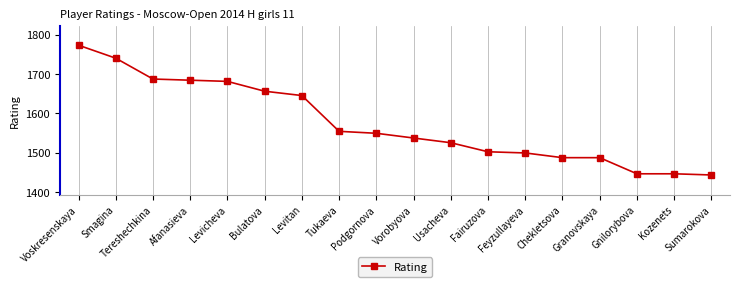

Reading left to right, what are all the values shown in this chart?

Voskresenskaya=1773	Smagina=1740	Tereshechkina=1687	Afanasieva=1684	Levicheva=1681	Bulatova=1656	Levitan=1645	Tukaeva=1554	Podgornova=1549	Vorobyova=1537	Usacheva=1525	Fairuzova=1502	Feyzullayeva=1499	Chekletsova=1487	Granovskaya=1487	Gnilorybova=1446	Kozenets=1446	Sumarokova=1443